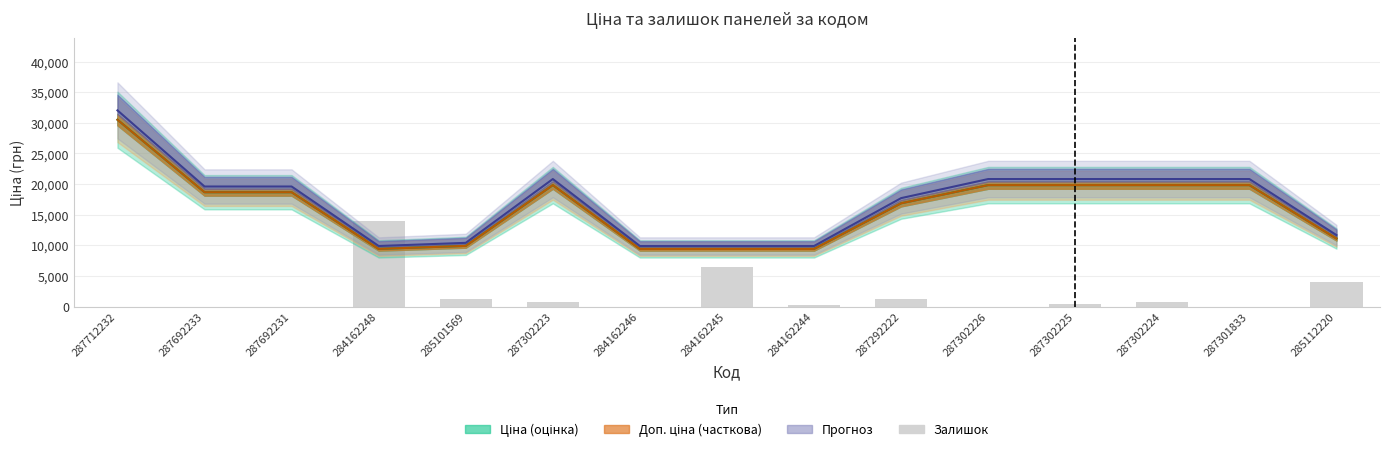

What is the label of the 6th bar from the left?

287302223